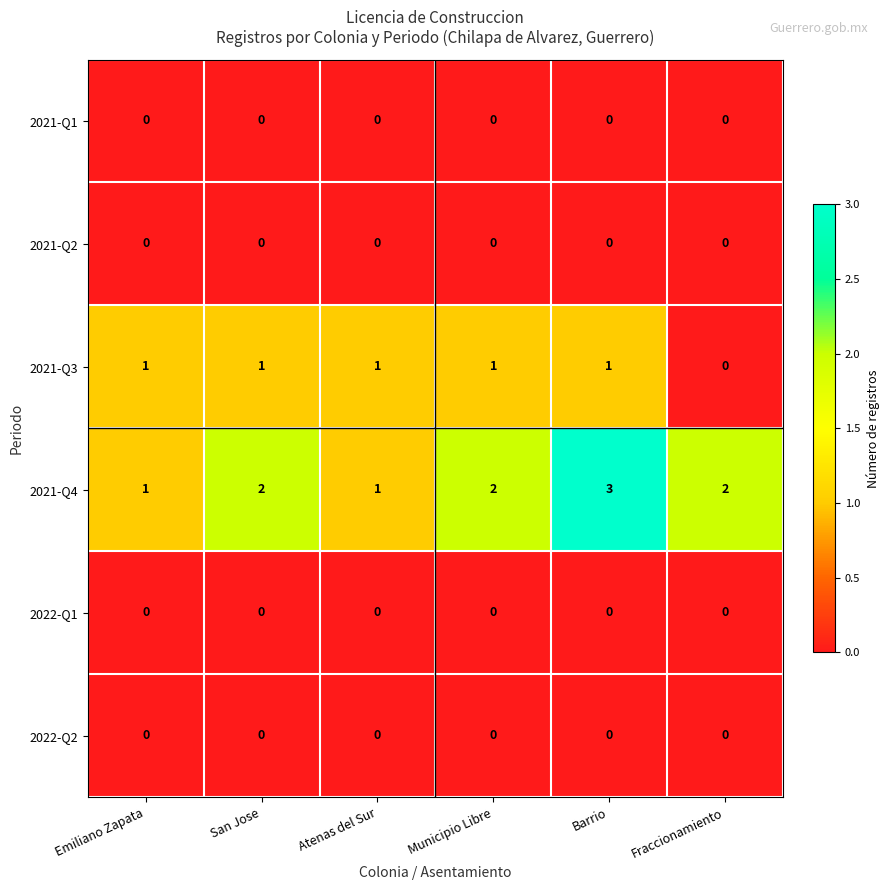

Which label corresponds to the largest value in the chart?

Barrio